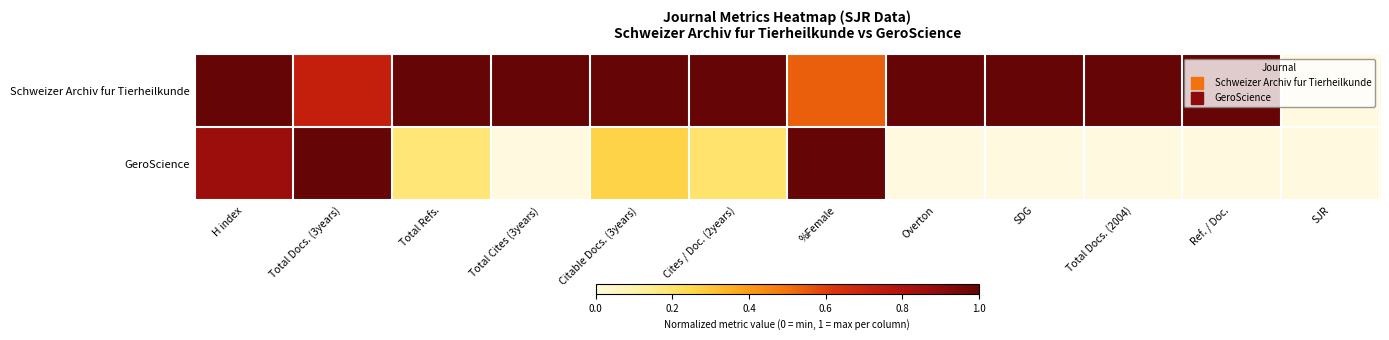

Which category has the highest value across all series?

H index